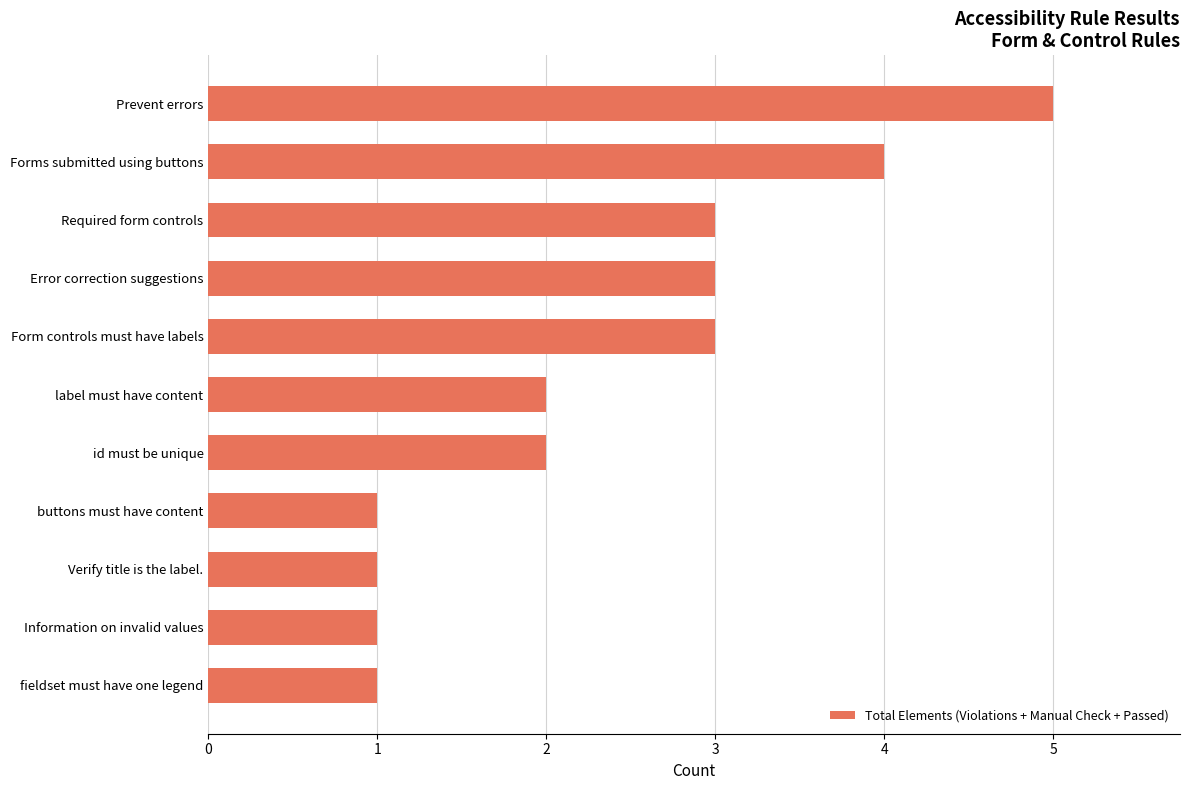

Which category has the highest value across all series?

Prevent errors